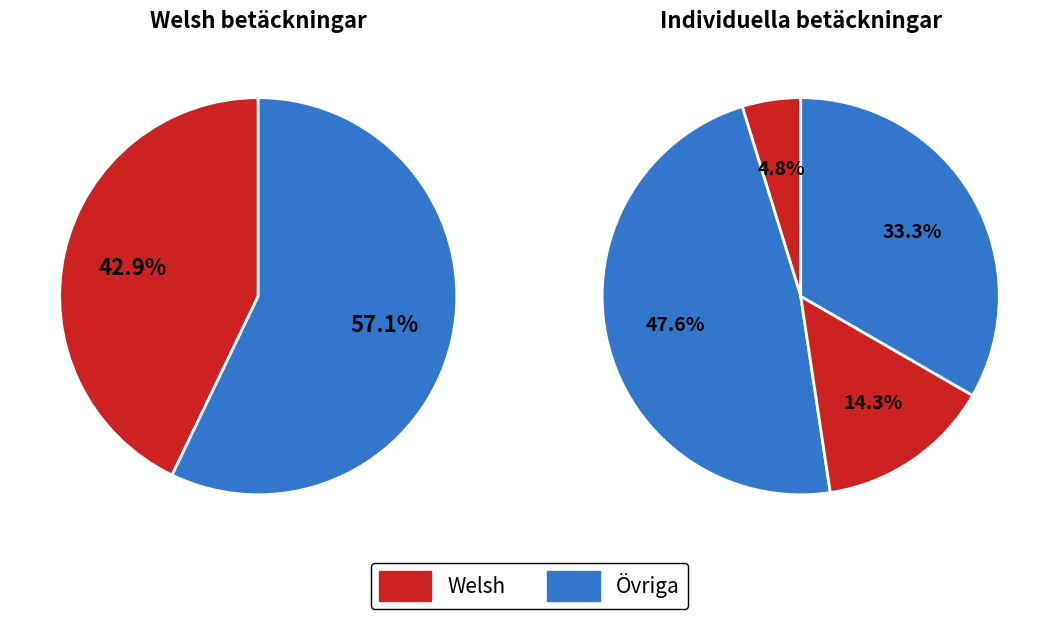

How many segments does this pie chart have?

4